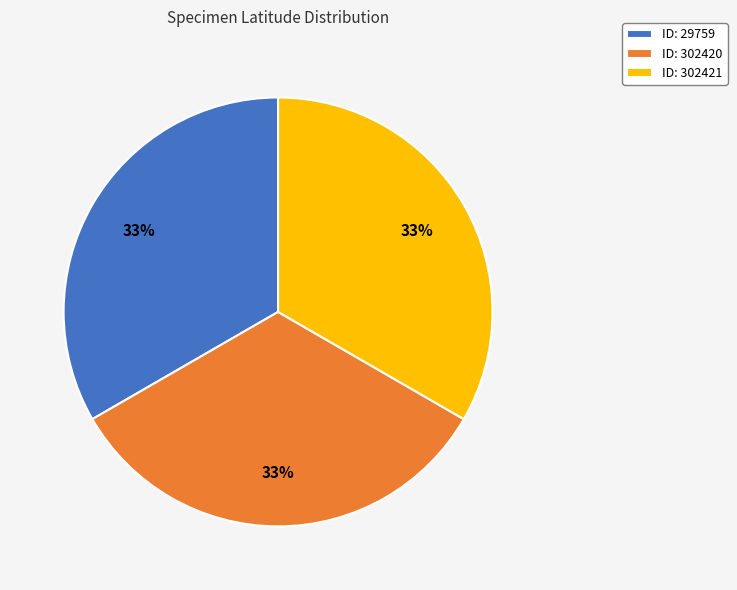

True or false: ID: 29759 accounts for 33% of the total.

True